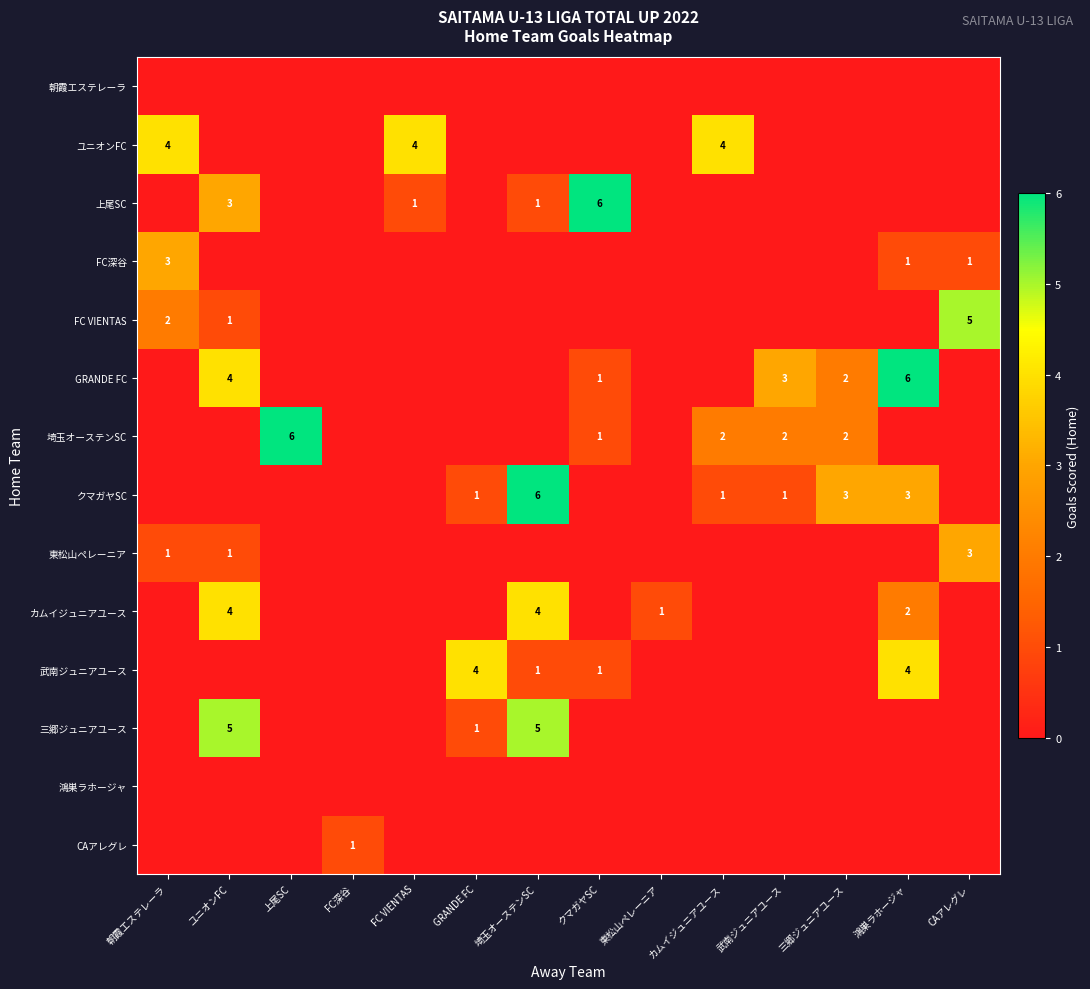

What is the maximum value shown in the chart?

6